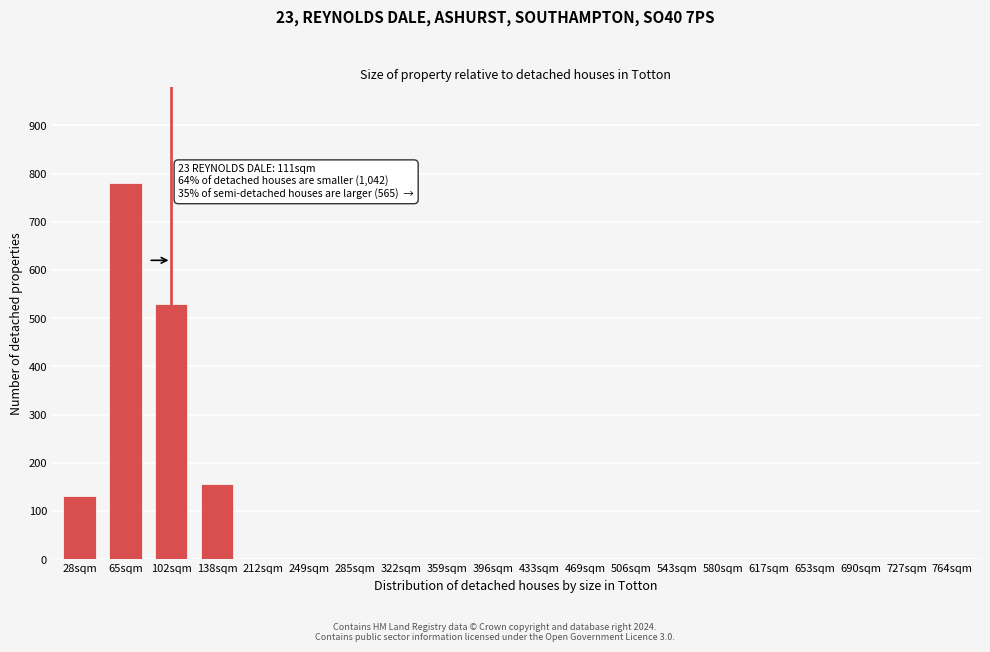

Reading right to left, extract all data points from this chart.

764sqm=0	727sqm=0	690sqm=0	653sqm=0	617sqm=0	580sqm=0	543sqm=0	506sqm=0	469sqm=0	433sqm=0	396sqm=0	359sqm=0	322sqm=0	285sqm=0	249sqm=0	212sqm=0	138sqm=155	102sqm=530	65sqm=780	28sqm=130